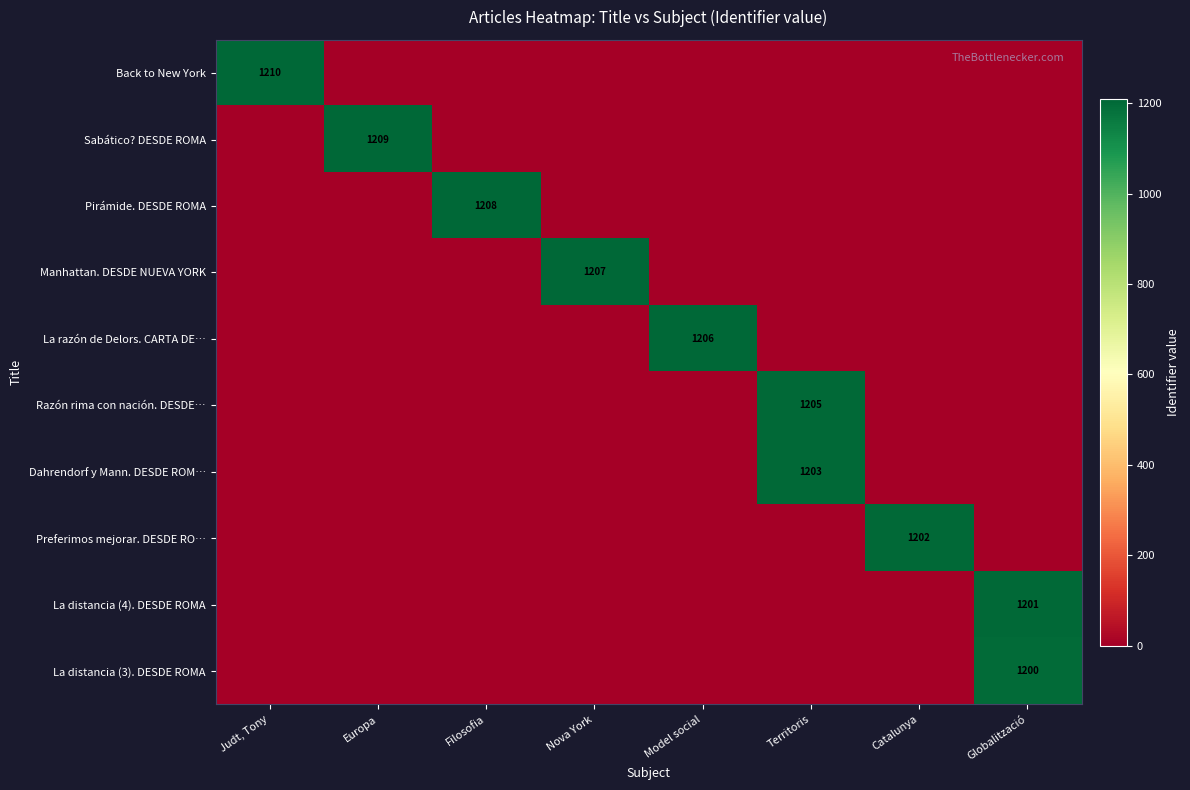

What is the total value across all series at Globalització?

2401